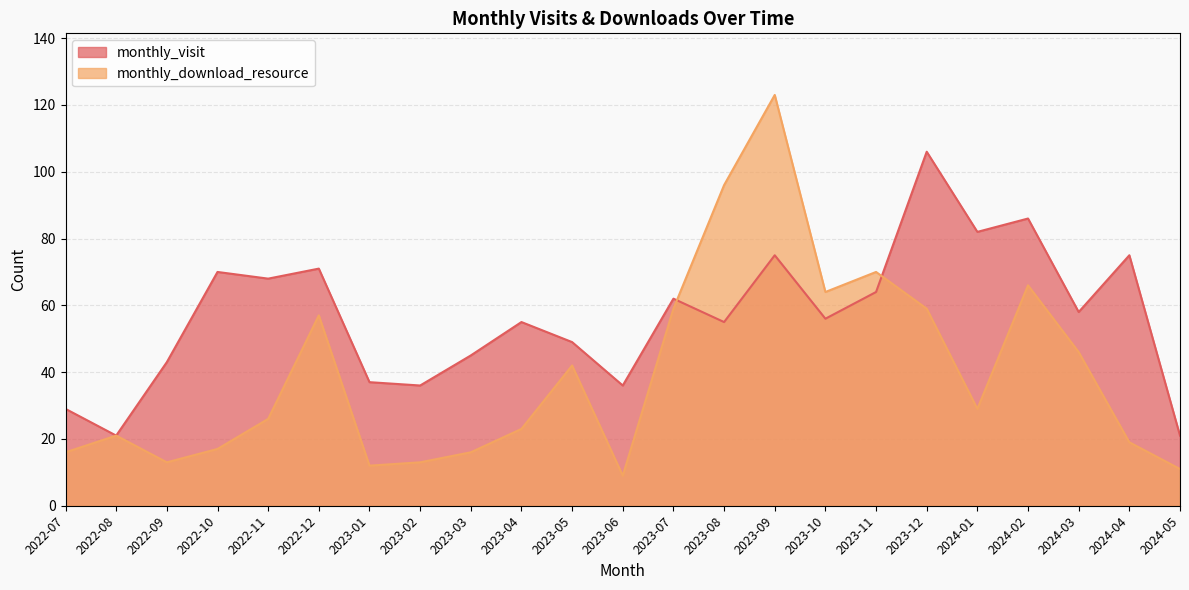

What is the minimum value for monthly_visit?

21